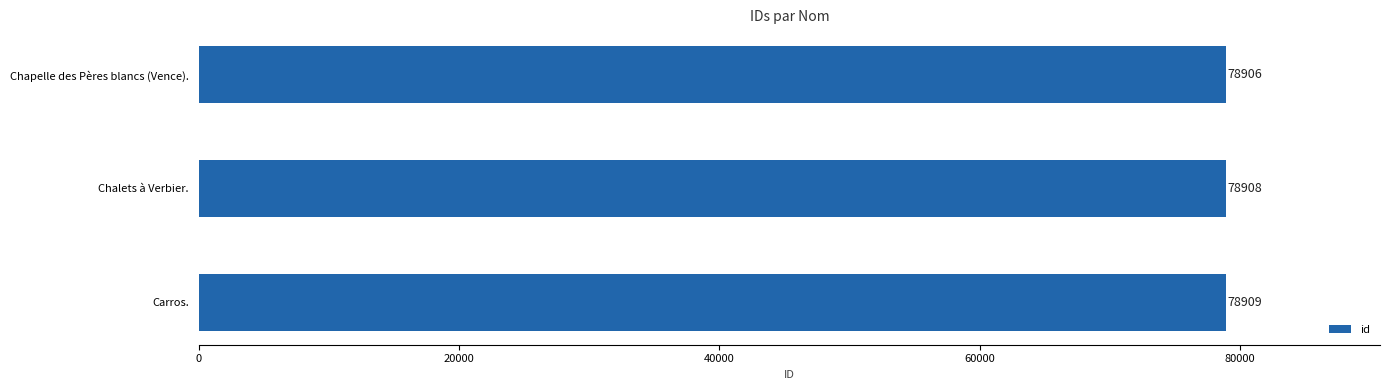

Is it true that the value at Chalets à Verbier. is 104464?

False